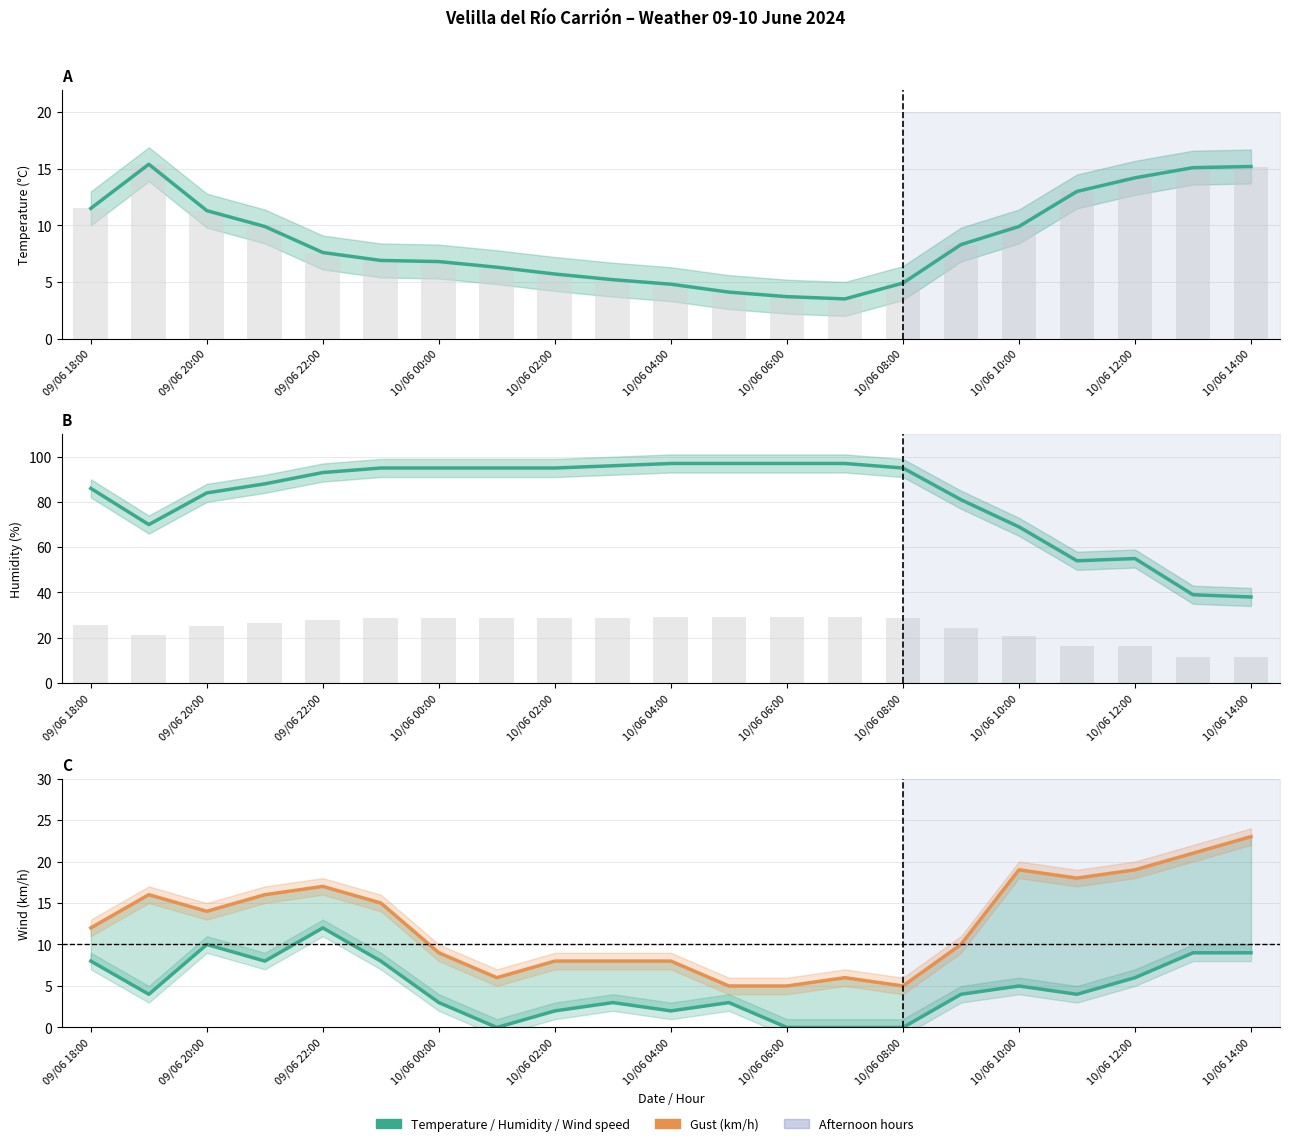

What is the highest value of the Temperature (C) series?

15.4